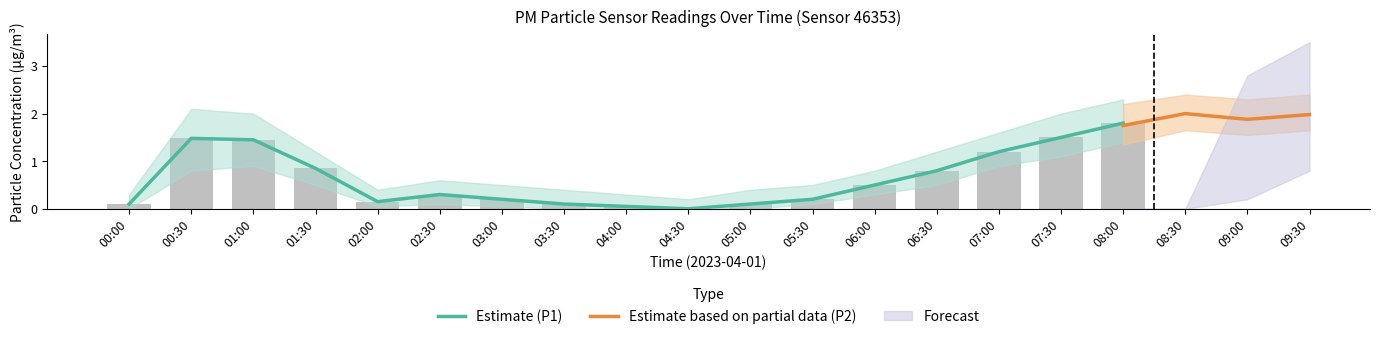

Between 07:00 and 03:30, which is larger?

07:00